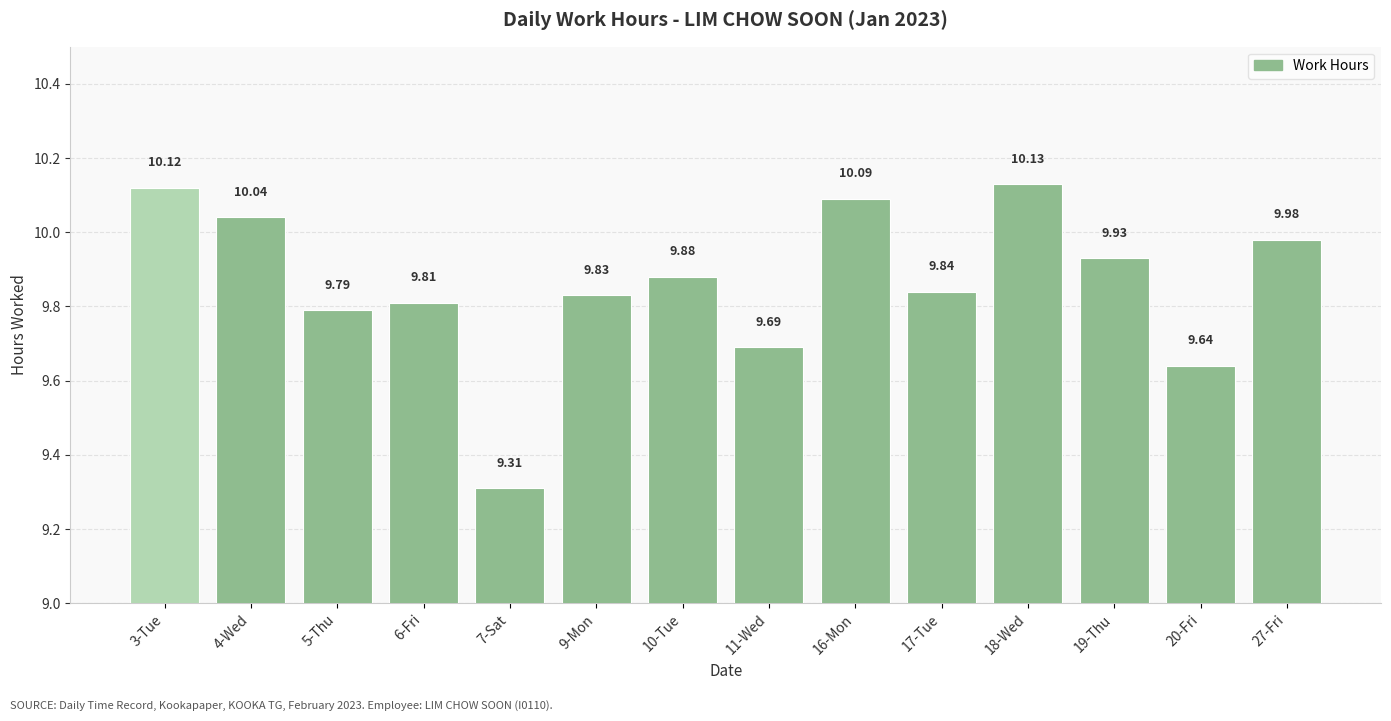

What is the change in value from 6-Fri to 20-Fri?

-0.2